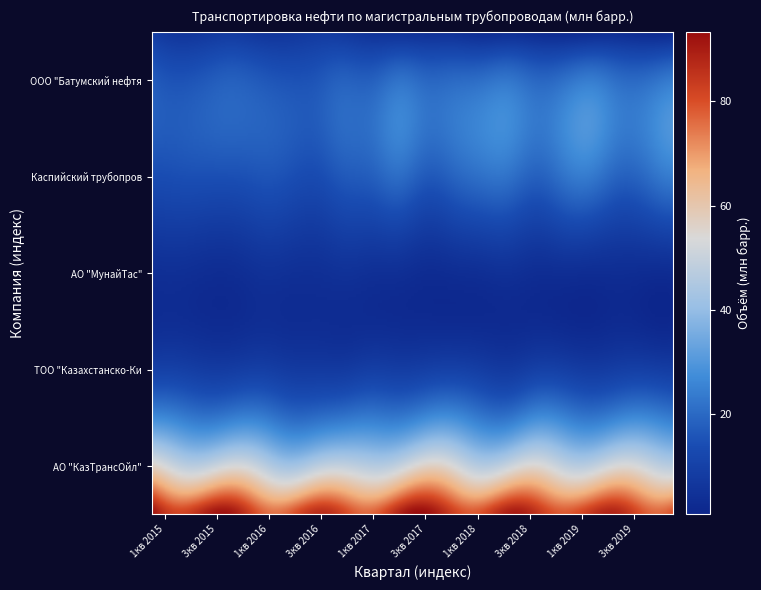

Where is АО "КазТрансОйл" nearest to the value 88?

9